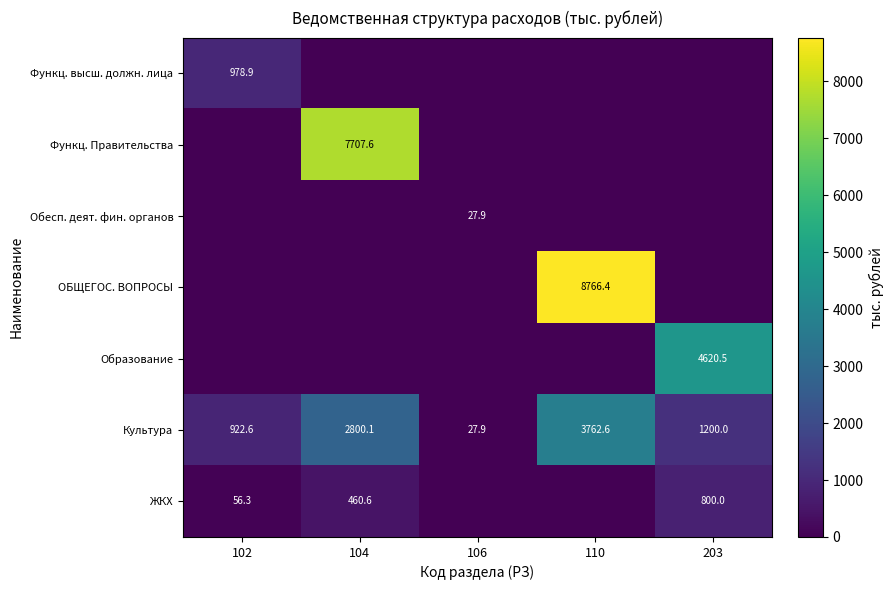

Rank the categories by Культура value from highest to lowest.

110, 104, 203, 102, 106